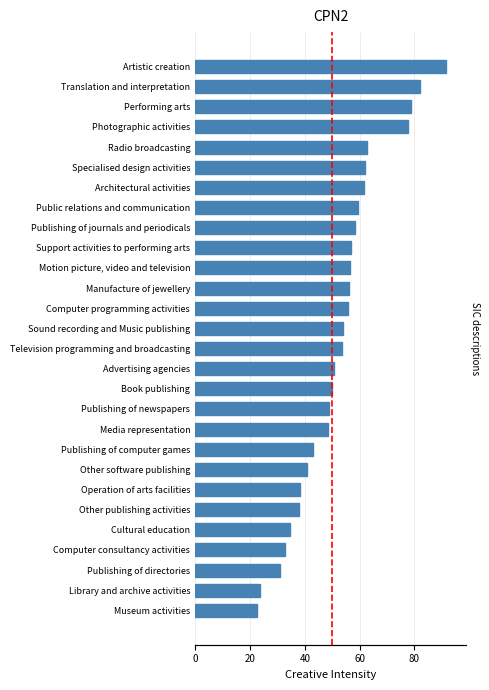

What is the maximum value shown in the chart?

91.5